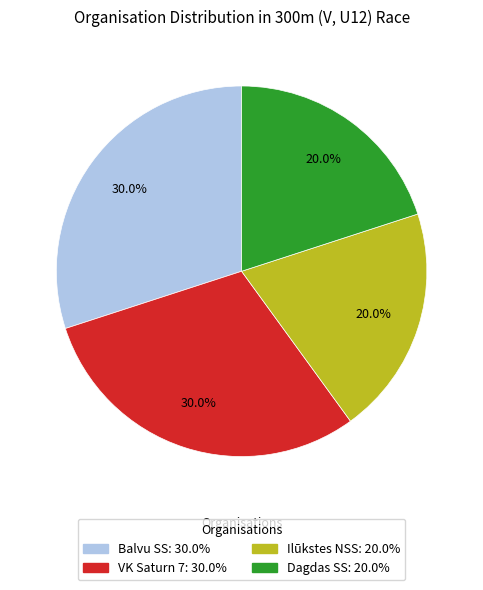

Count the number of slices in the pie.

4